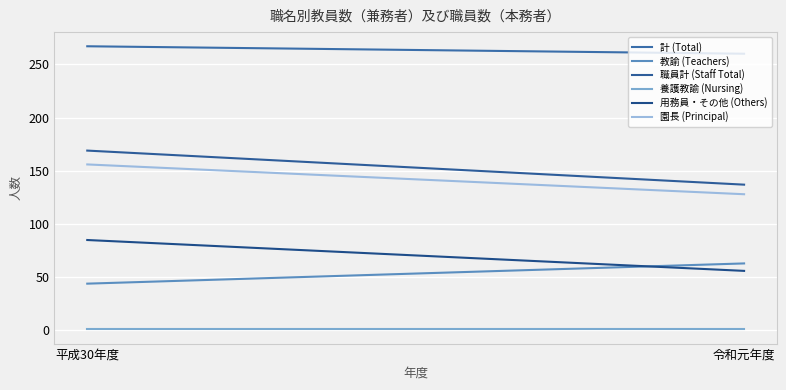

Does the chart have visible grid lines?

Yes